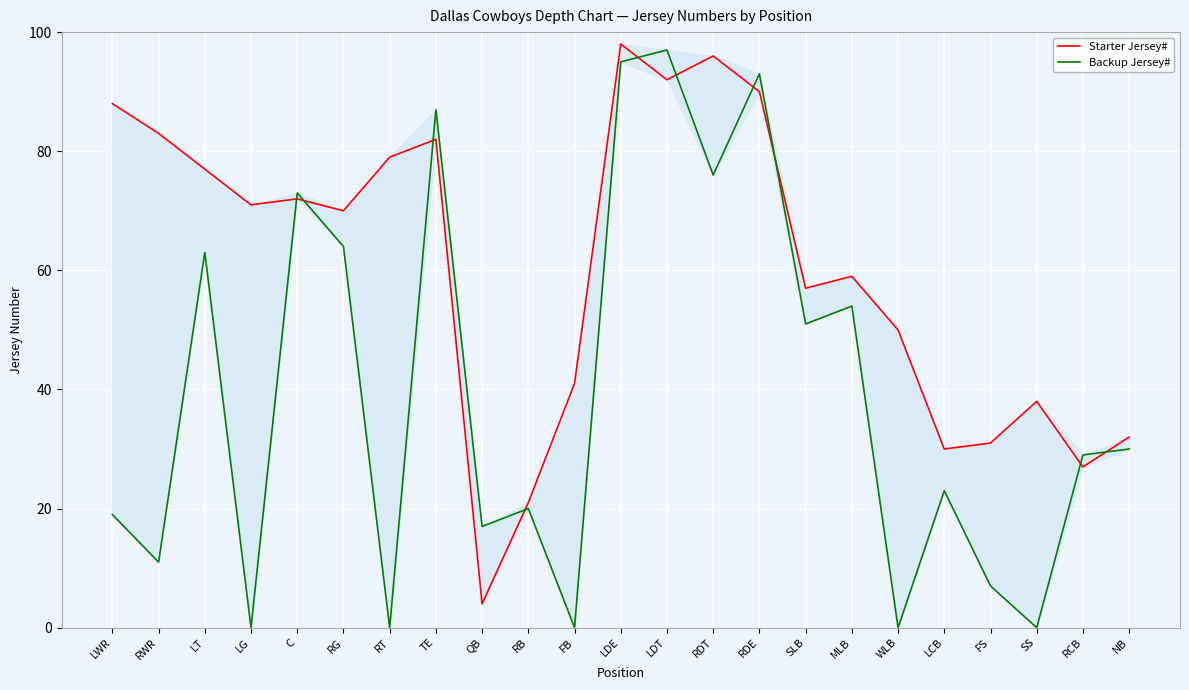

Where is the first local maximum for Backup Jersey#?

LT